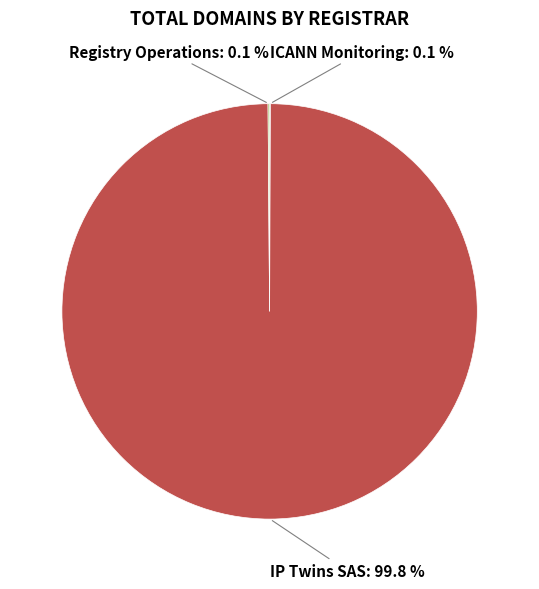

Is there any slice that represents more than half of the pie?

Yes